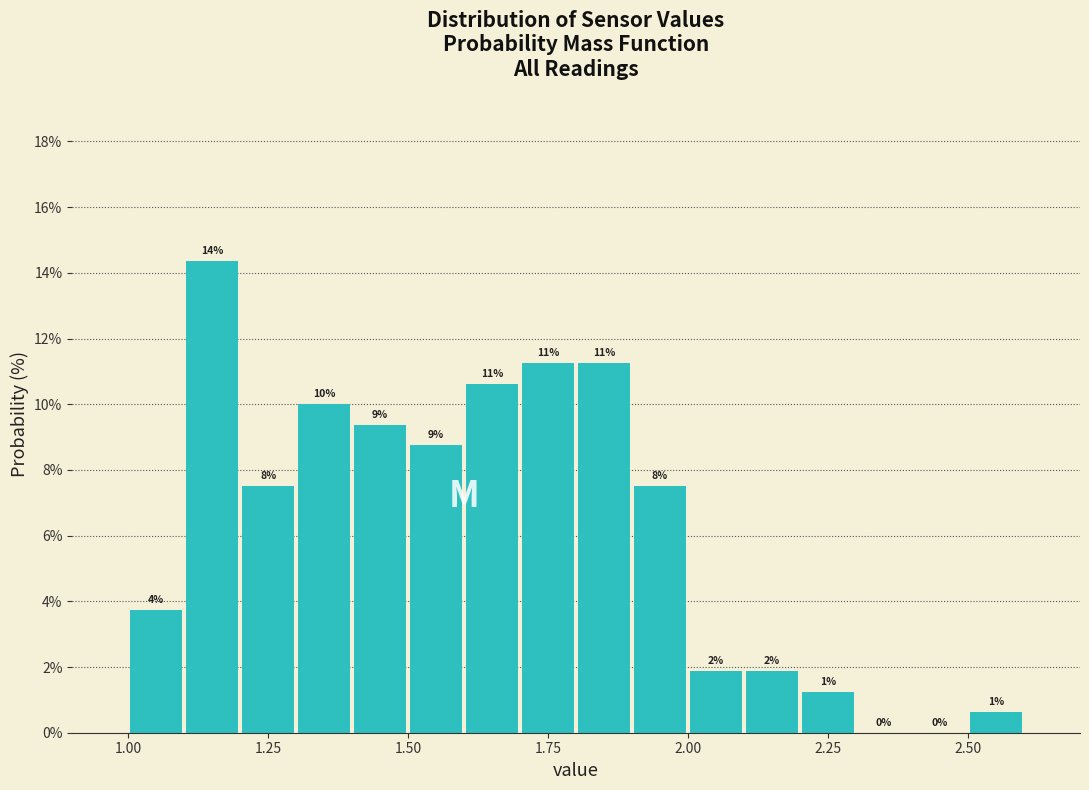

Read against the x-axis, roughly where is the centre of the tallest bar?

1.15